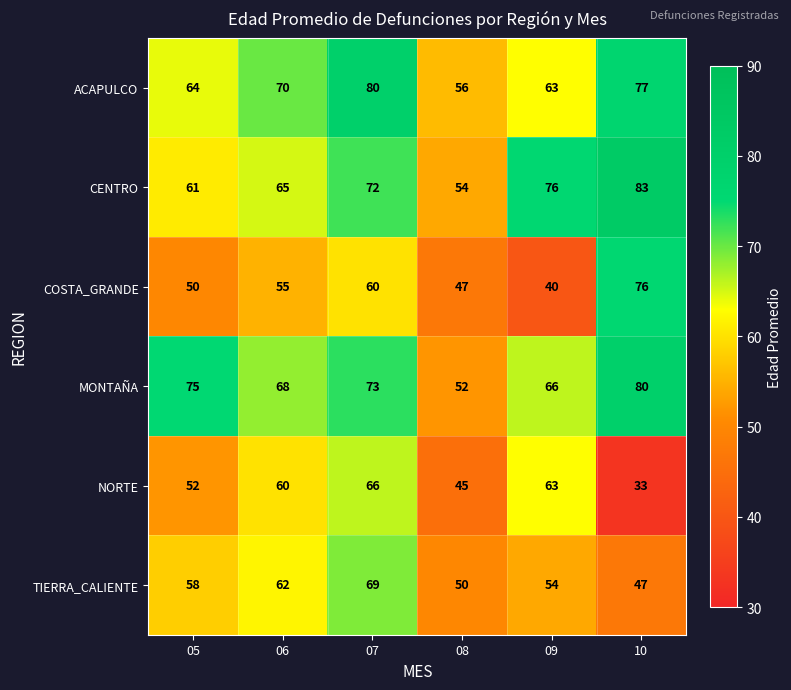

What is the greatest value displayed?

83